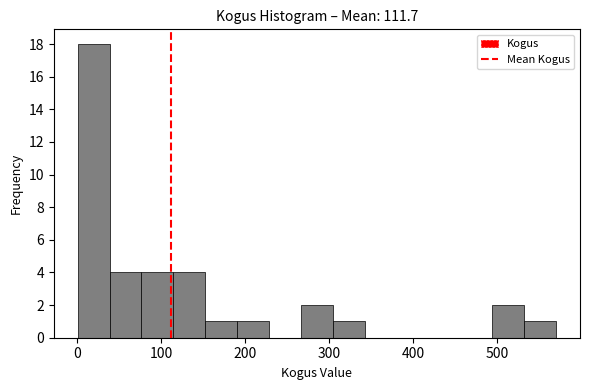

Read against the x-axis, roughly where is the centre of the tallest bar?

20